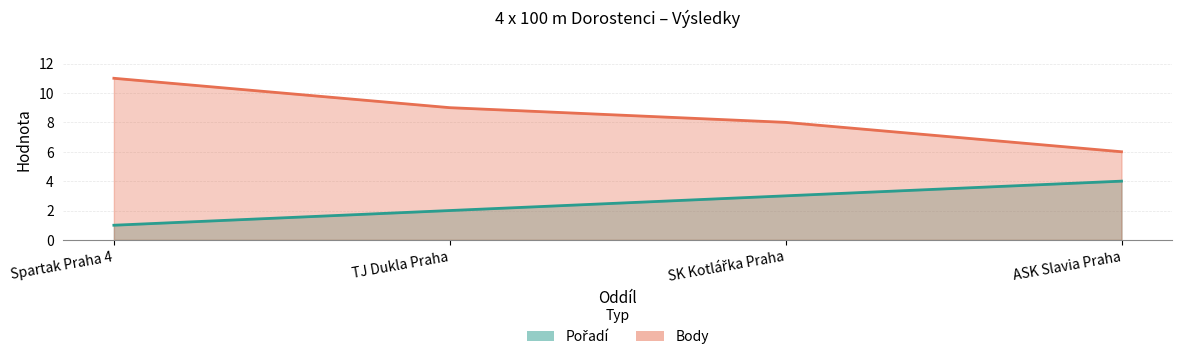

Where does the Body series first go above 9?

Spartak Praha 4